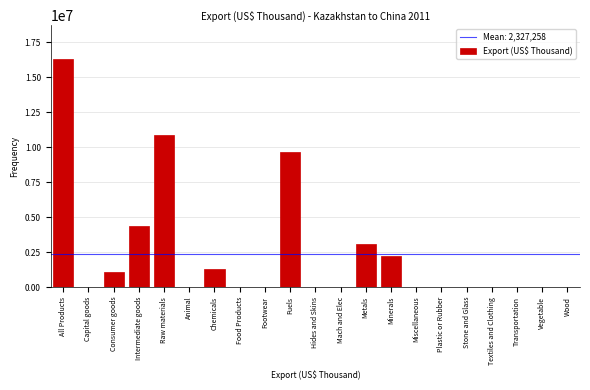

Which has a higher value, Intermediate goods or Stone and Glass?

Intermediate goods